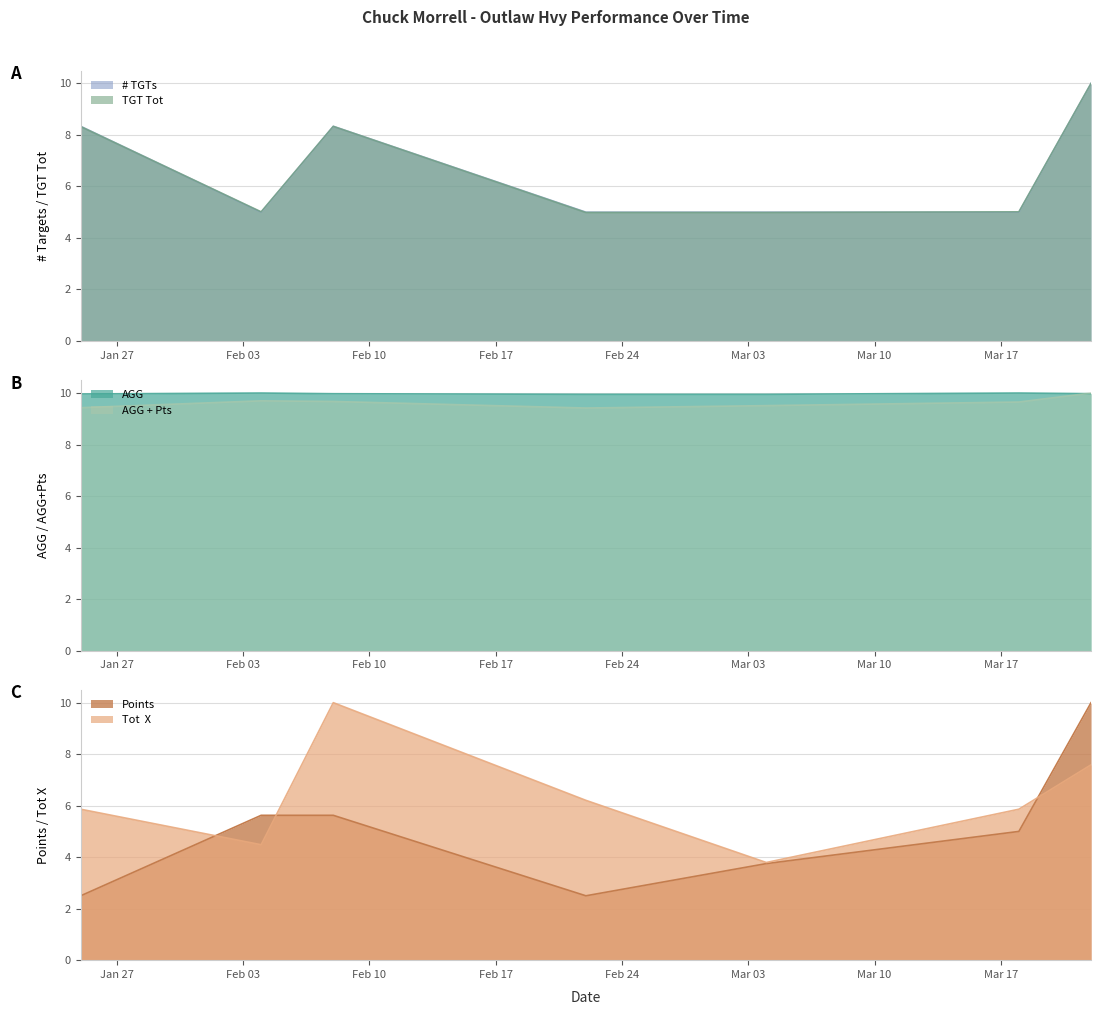

What is the maximum value shown in the chart?

10.0